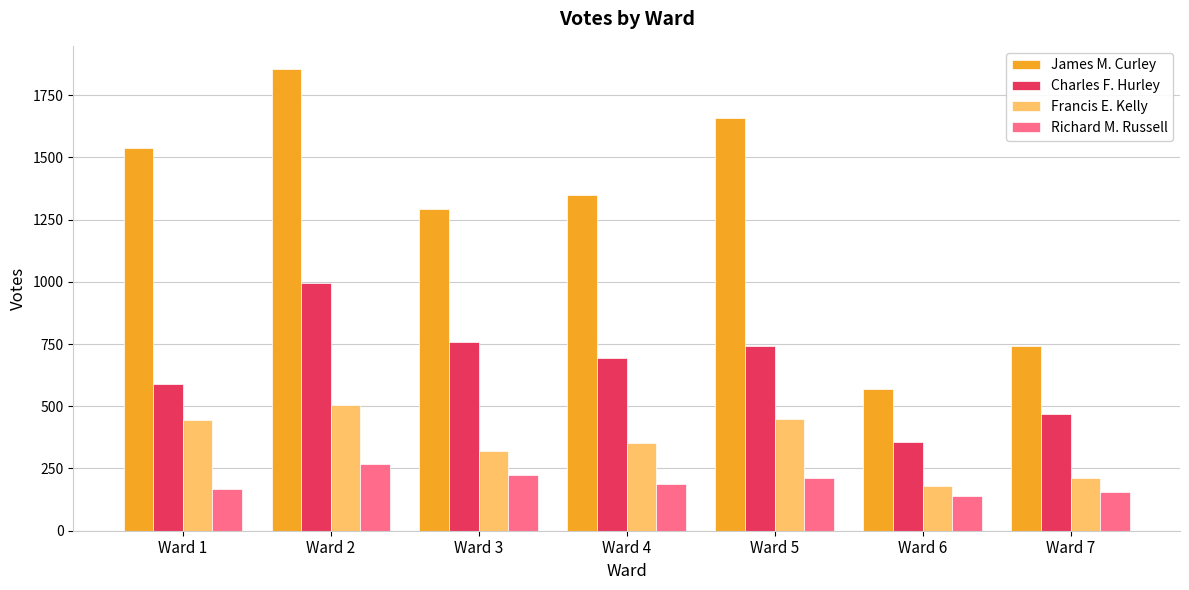

Is the value of Charles F. Hurley at Ward 1 greater than the value of Richard M. Russell at Ward 4?

Yes